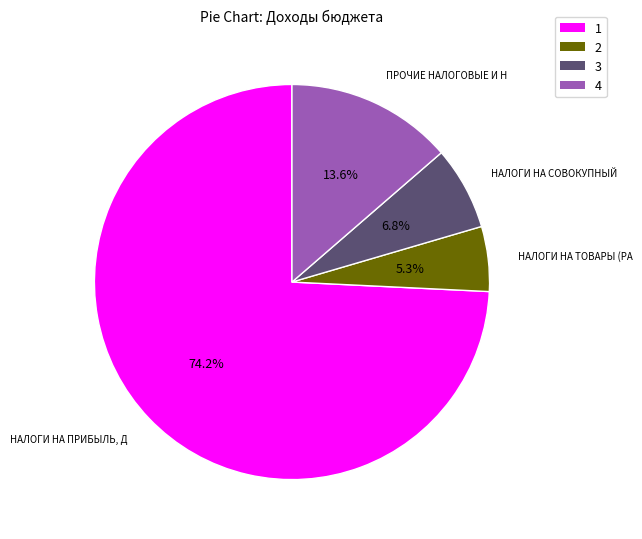

Is there any slice that represents more than half of the pie?

Yes